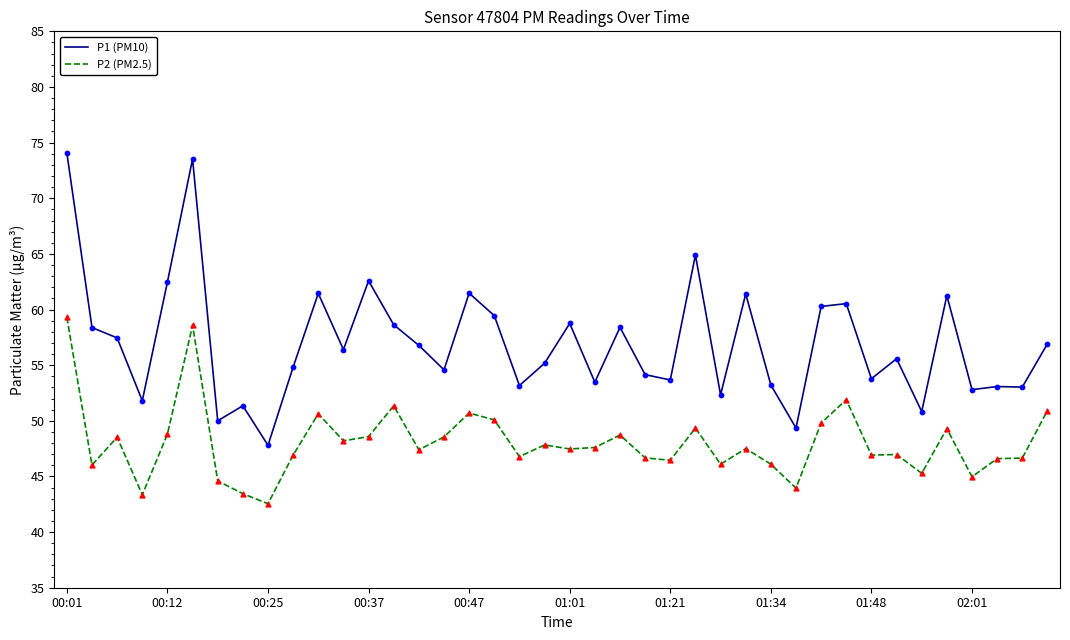

Which series has the largest total across all categories?

P1 (PM10)